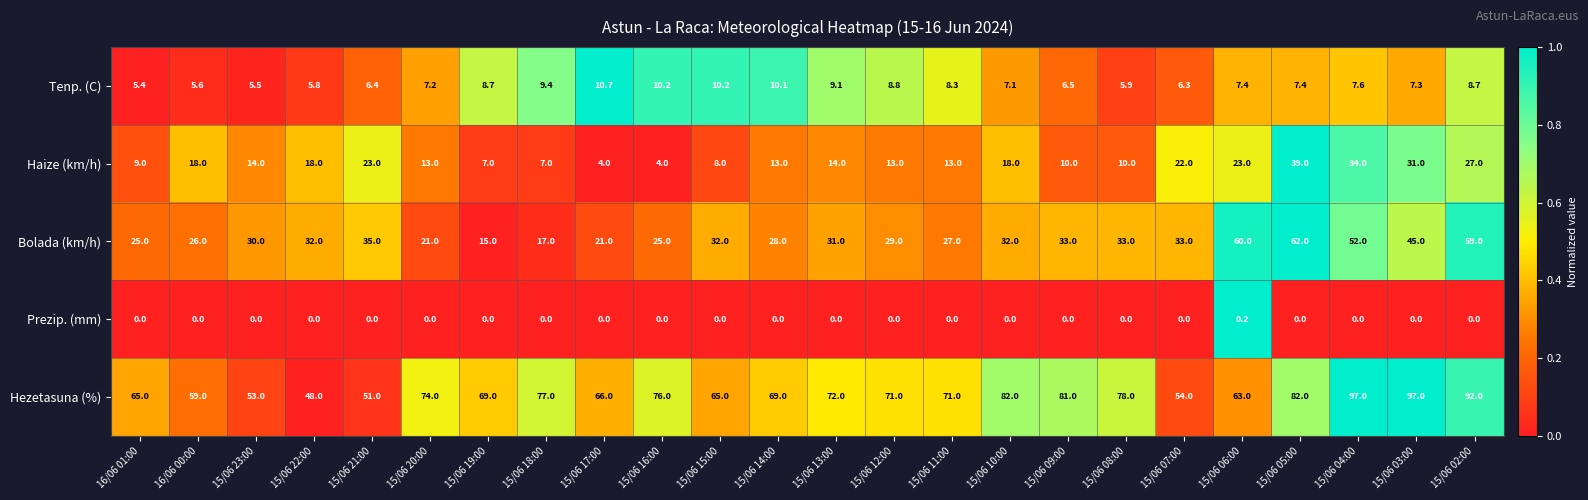

What is the average value of the Bolada (km/h) series?

33.5